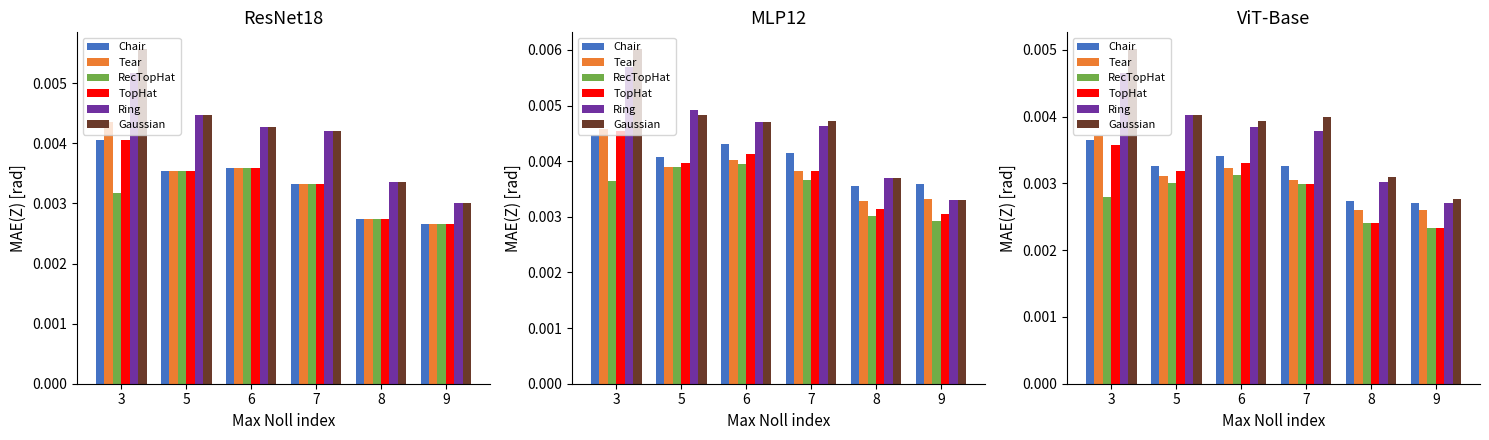

Which label corresponds to the largest value in the chart?

3